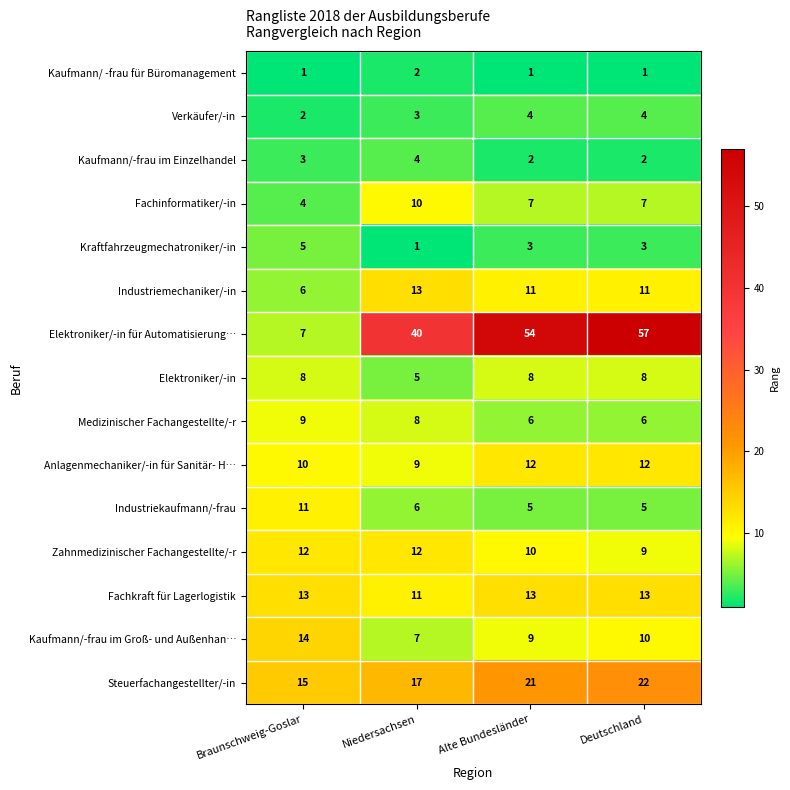

What is the greatest value displayed?

57